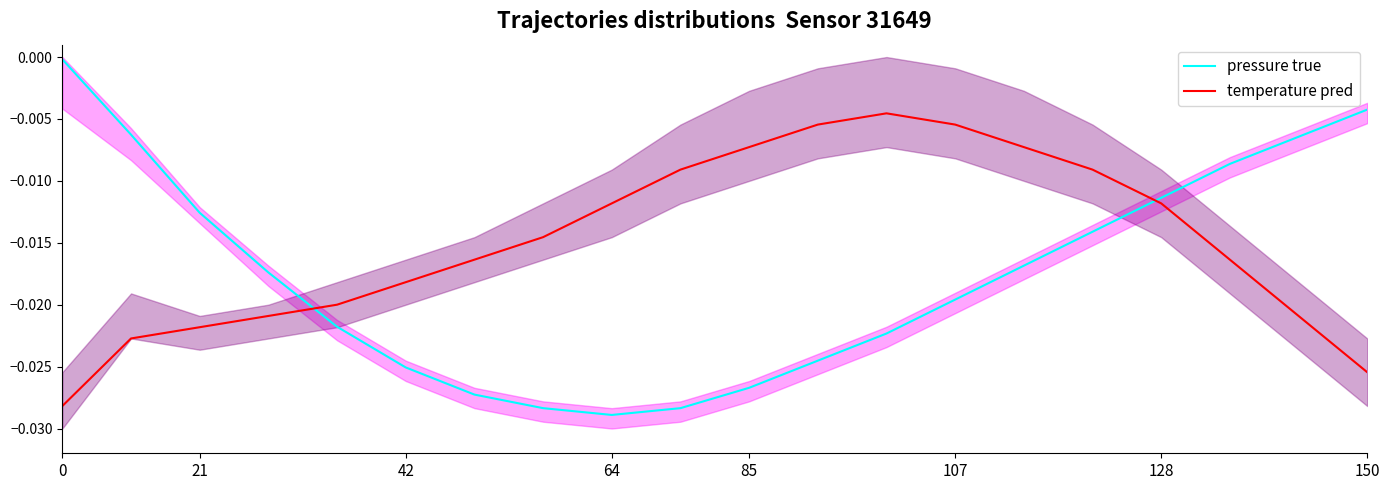

What are all the series names shown in the legend?

pressure true, temperature pred